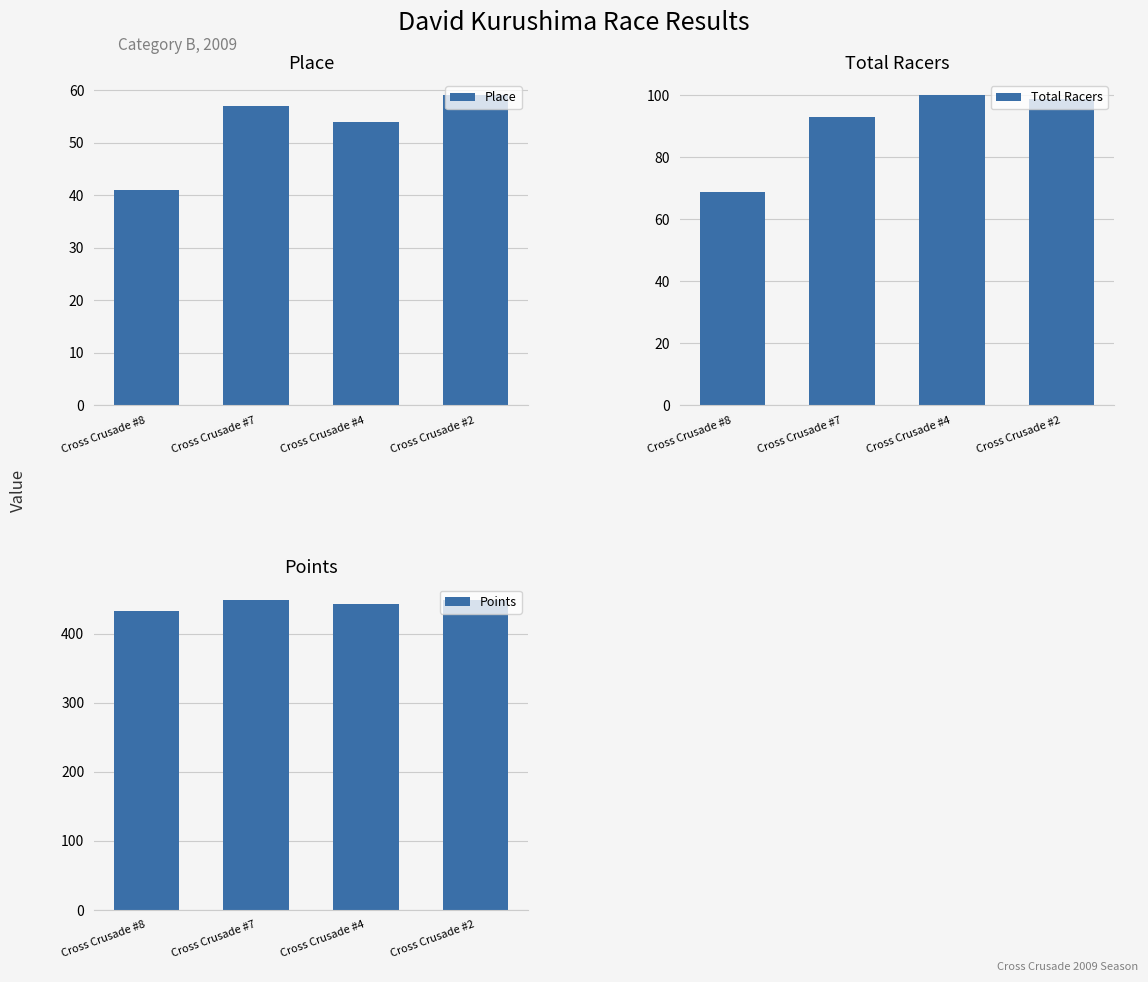

Is it true that Total Racers equals 133.5 at Cross Crusade #7?

False